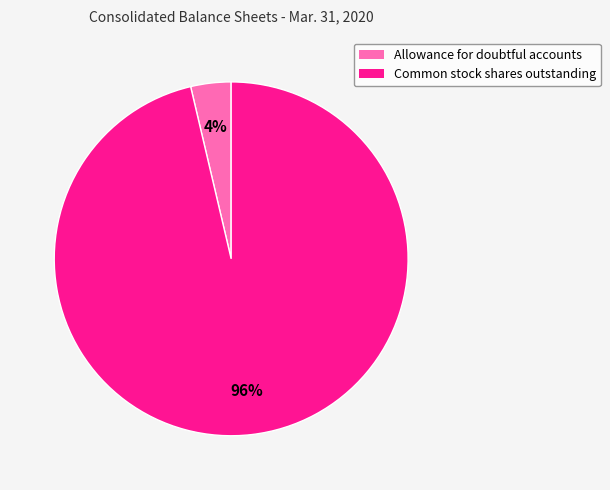

To the nearest percent, what is the average slice percentage?

50%